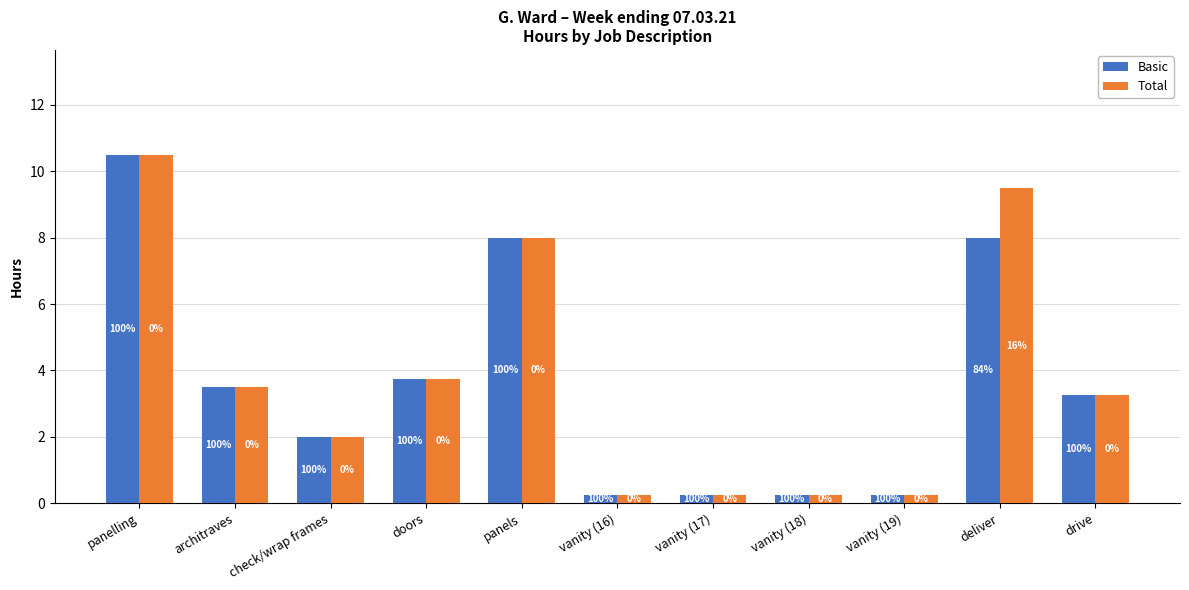

Are the bars grouped side by side (vs. stacked)?

Yes